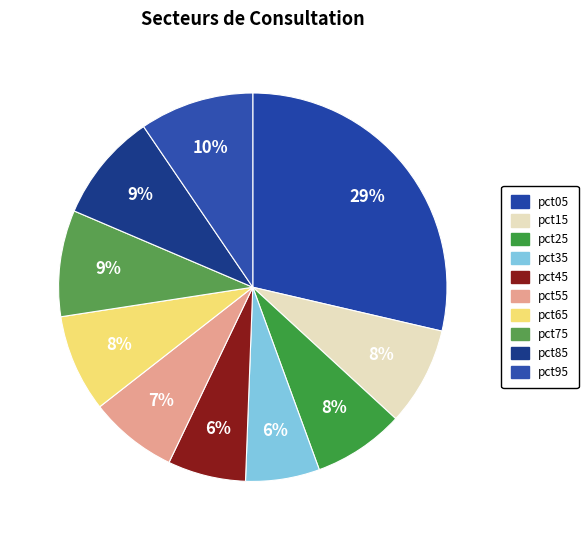

To the nearest percent, what percentage of the pie is pct55?

7%